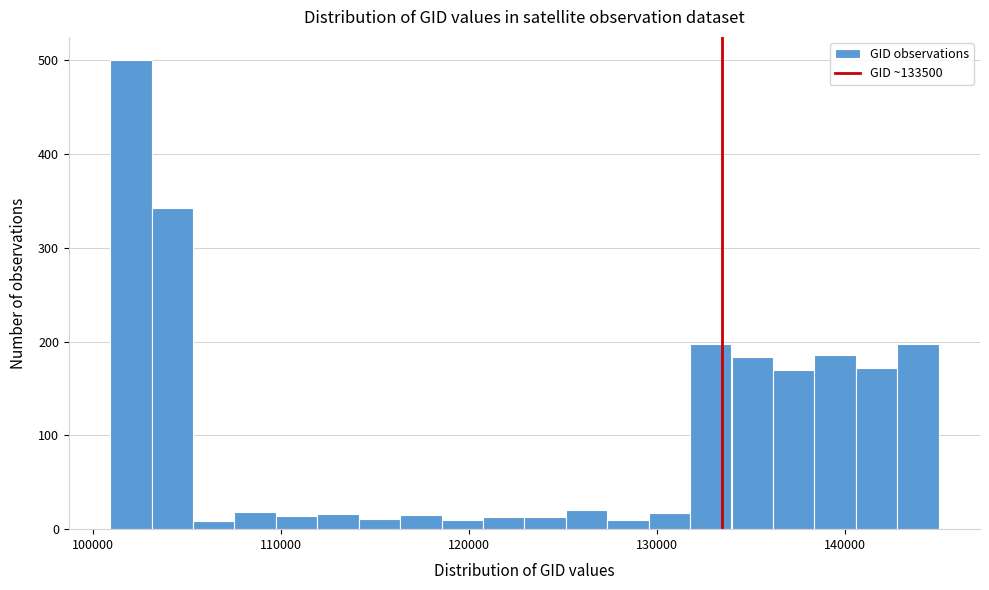

Around what value on the x-axis is the tallest bar? Give the approximate position of its centre, as read against the axis.

102000